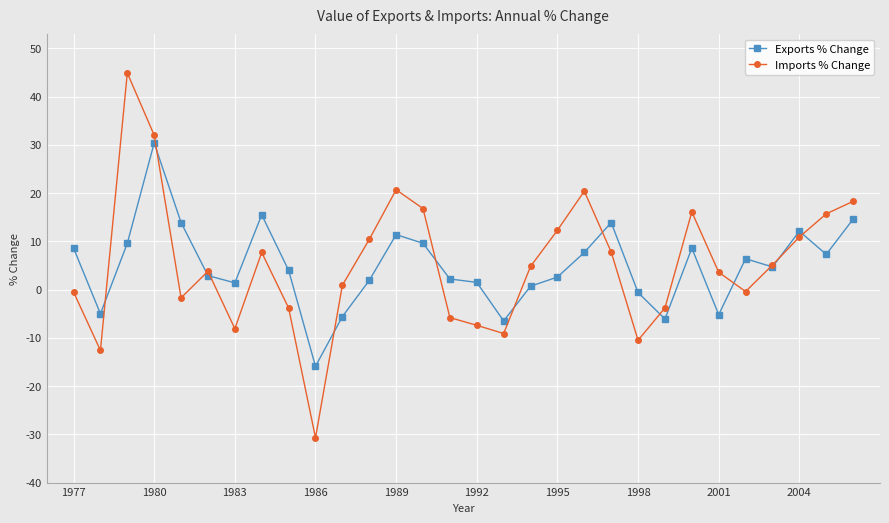

True or false: Imports % Change has more than 2 interior local peaks.

True